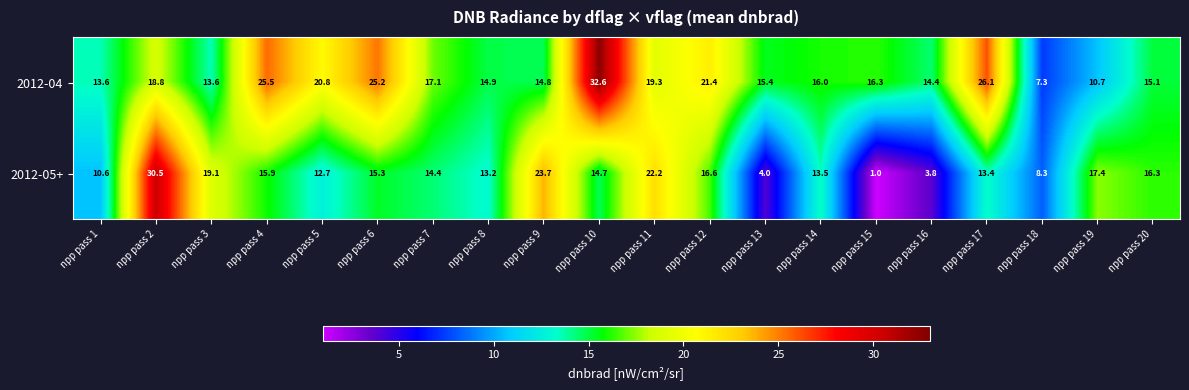

What is the difference between the second highest and minimum values in the 2012-04 series?

18.8